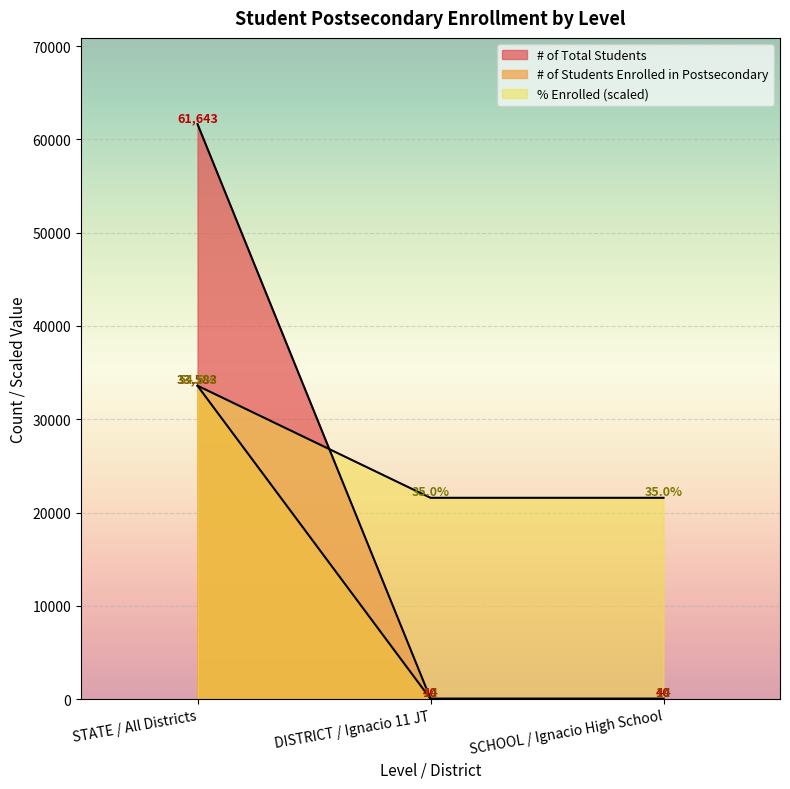

What is the total value across all series at SCHOOL / Ignacio High School?

21629.0